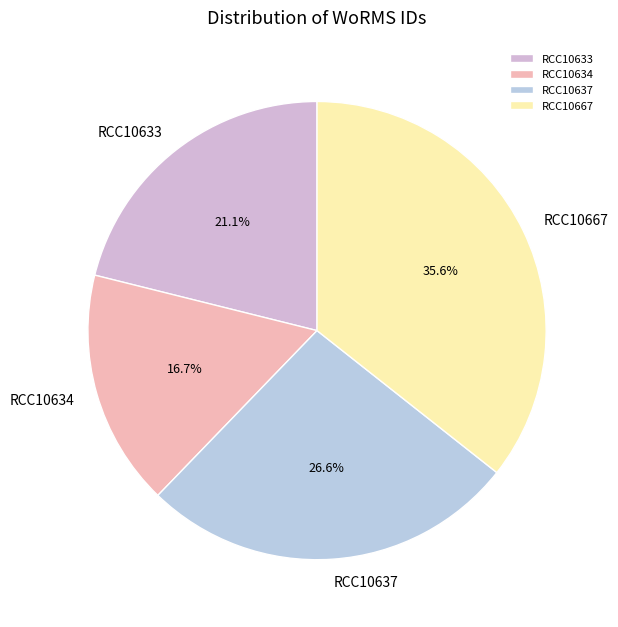

To the nearest percent, what portion does RCC10667 represent?

36%